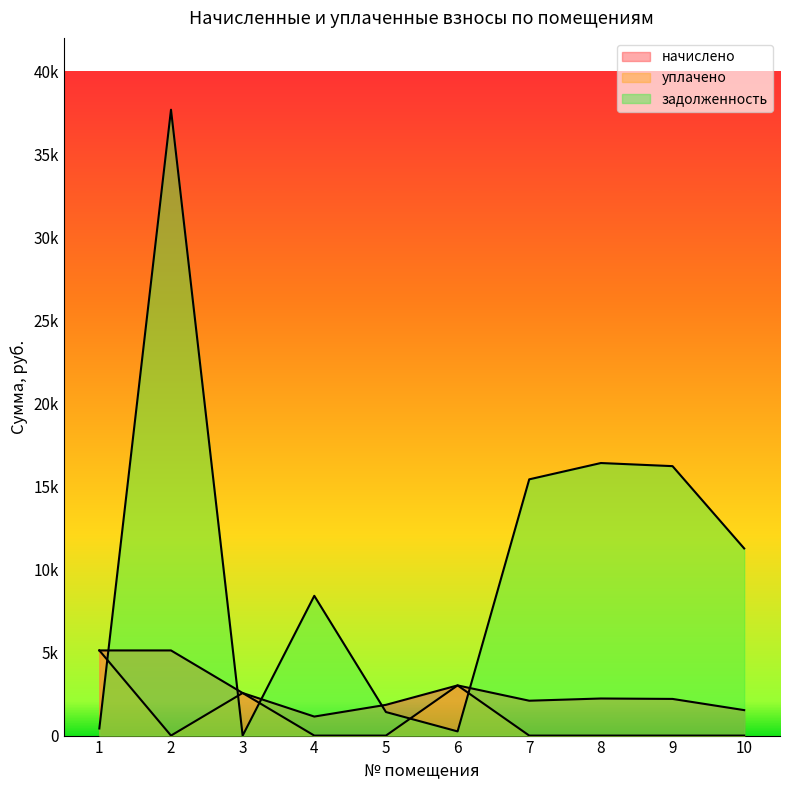

How many lines are shown in the chart?

3